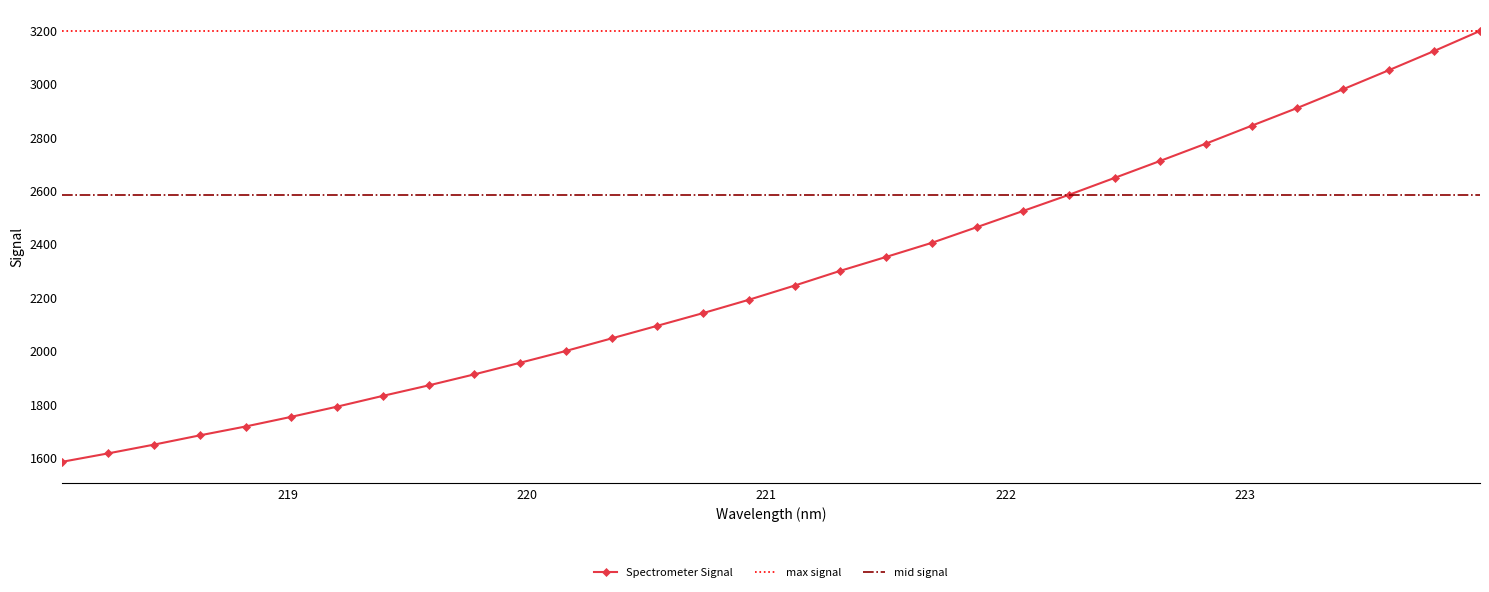

What is the greatest value displayed?

3197.4